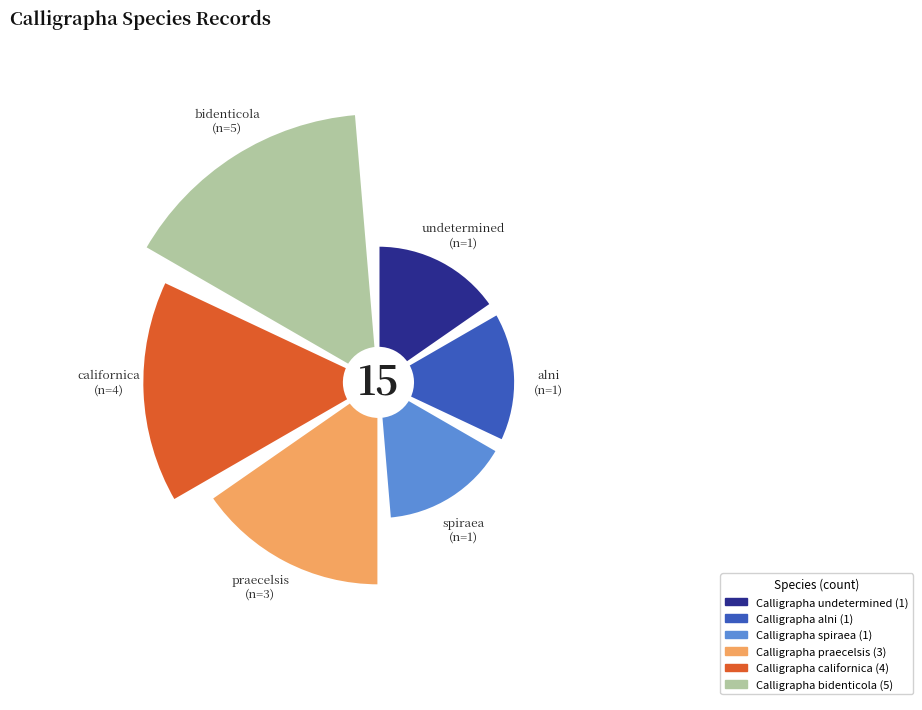

True or false: Calligrapha californica accounts for 10% of the total.

False